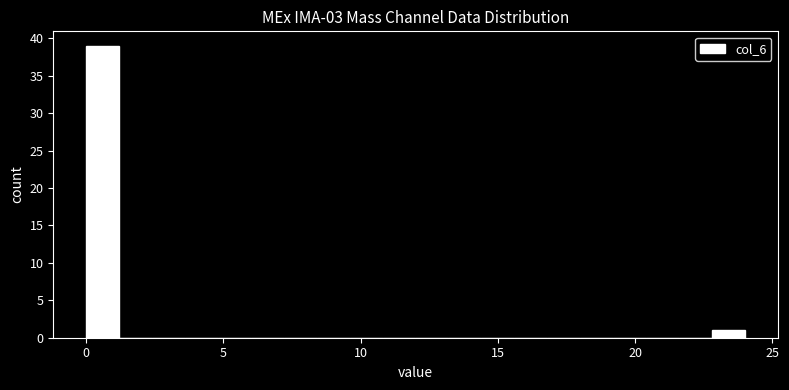

Read against the x-axis, roughly where is the centre of the tallest bar?

0.5